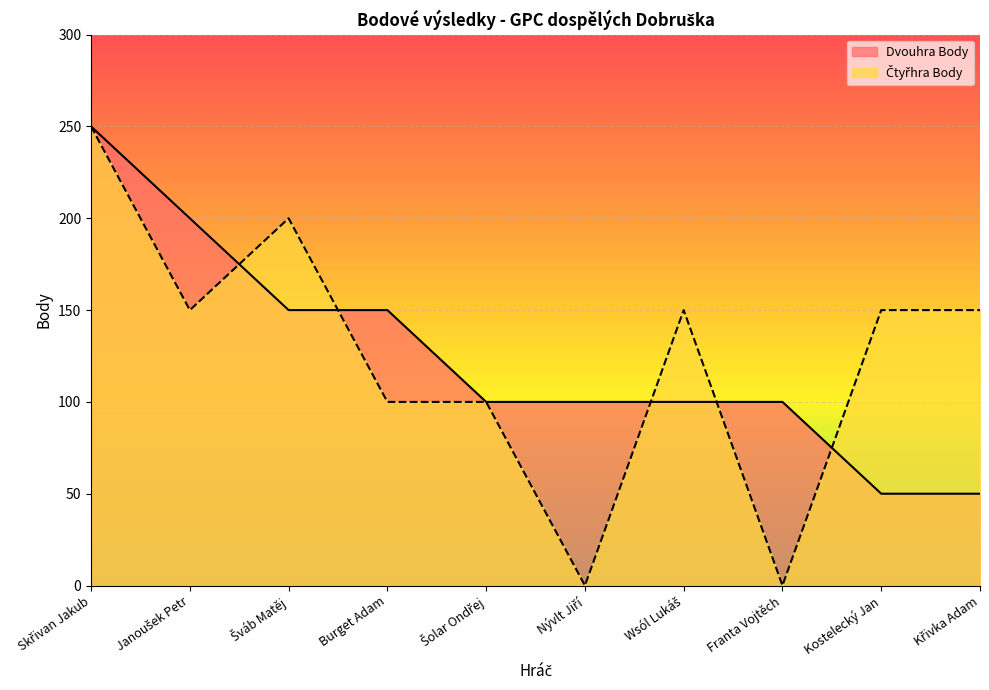

Between Franta Vojtěch and Šolar Ondřej, which is larger?

Franta Vojtěch